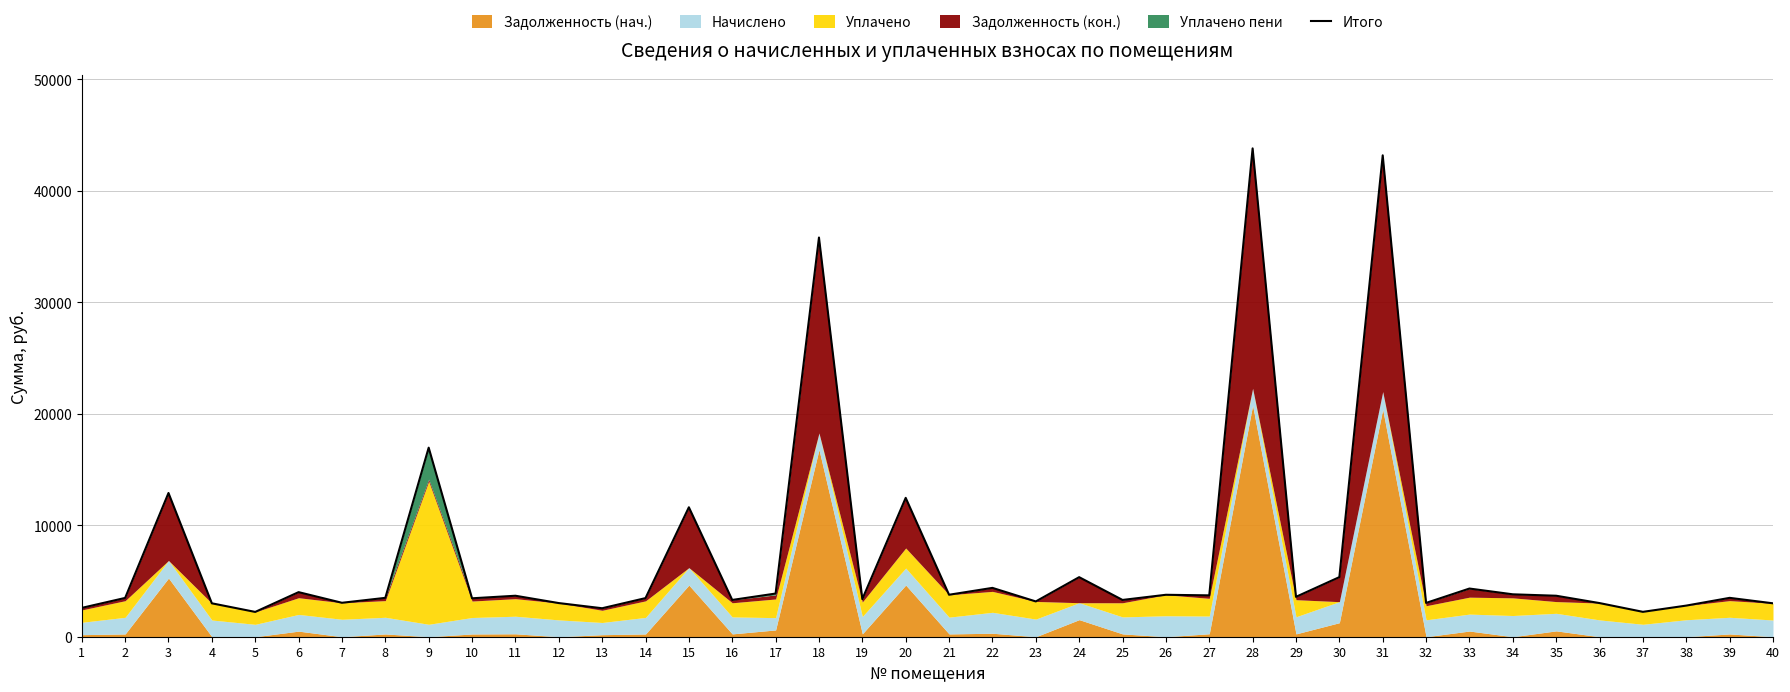

Does the chart display data point markers on the line(s)?

No